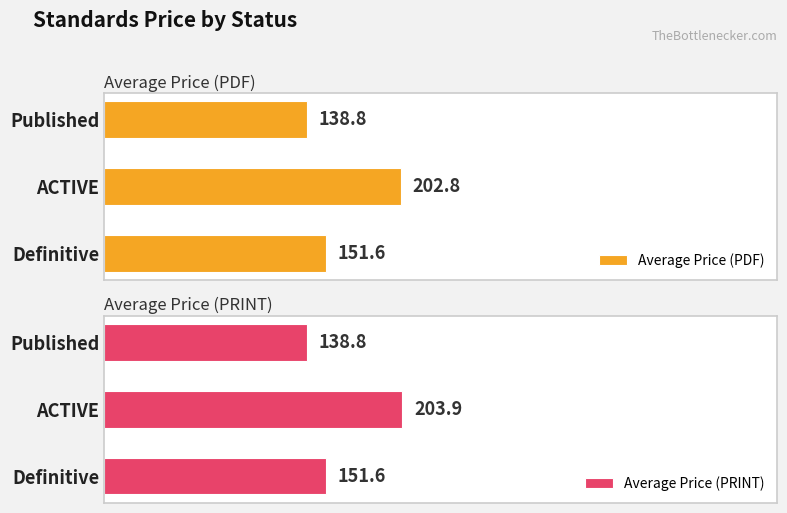

At which label does Average Price (PRINT) reach its peak?

ACTIVE